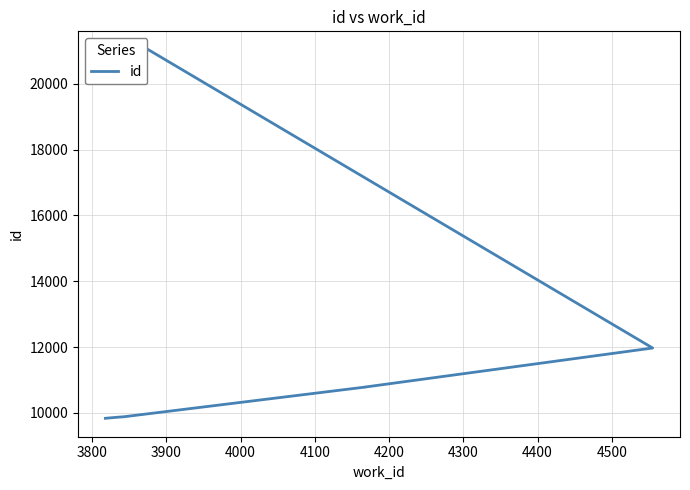

What value does the data have at 3800?

9868